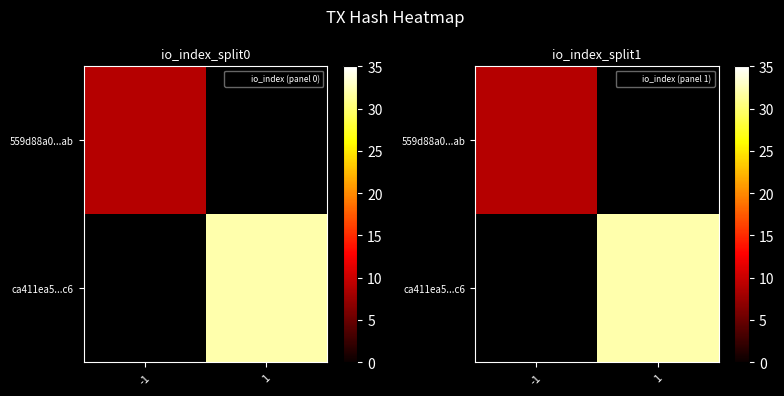

How many values in 559d88a0...ab are above zero?

1